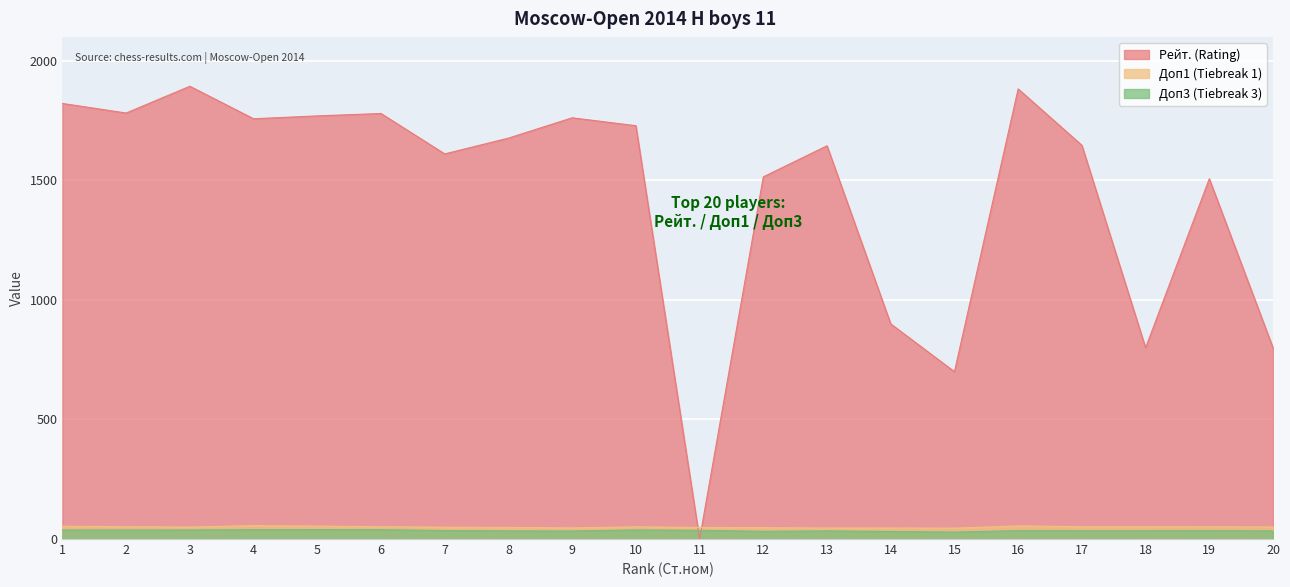

The value of Доп3 at 7 is 23.2. True or false?

False